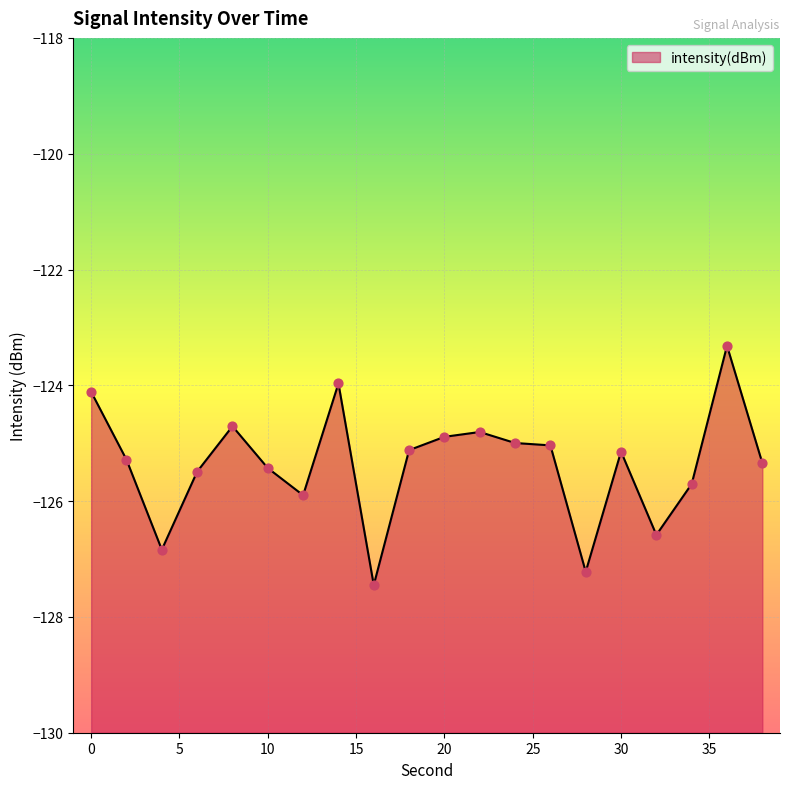

Which has a higher value, 20 or 22?

22